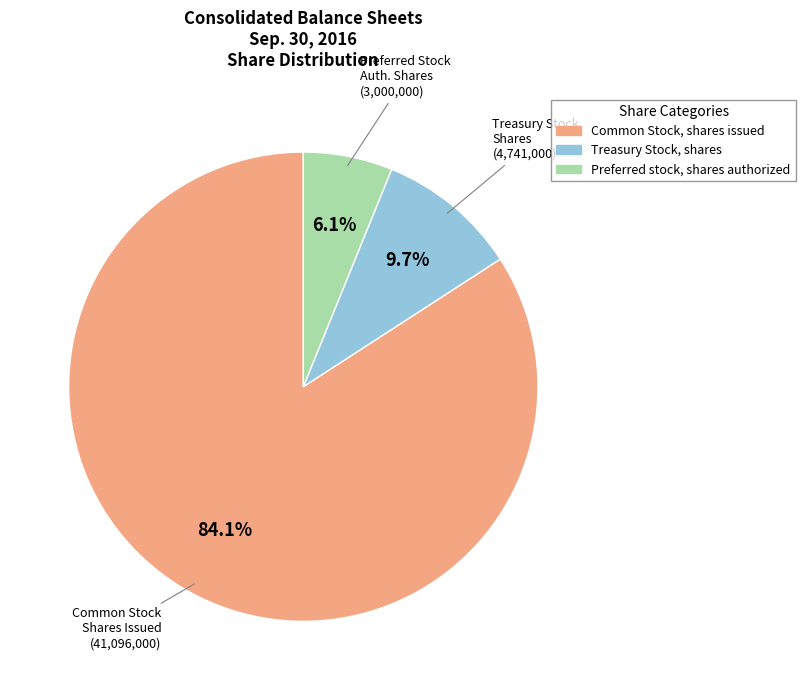

Is there a majority slice in this chart?

Yes